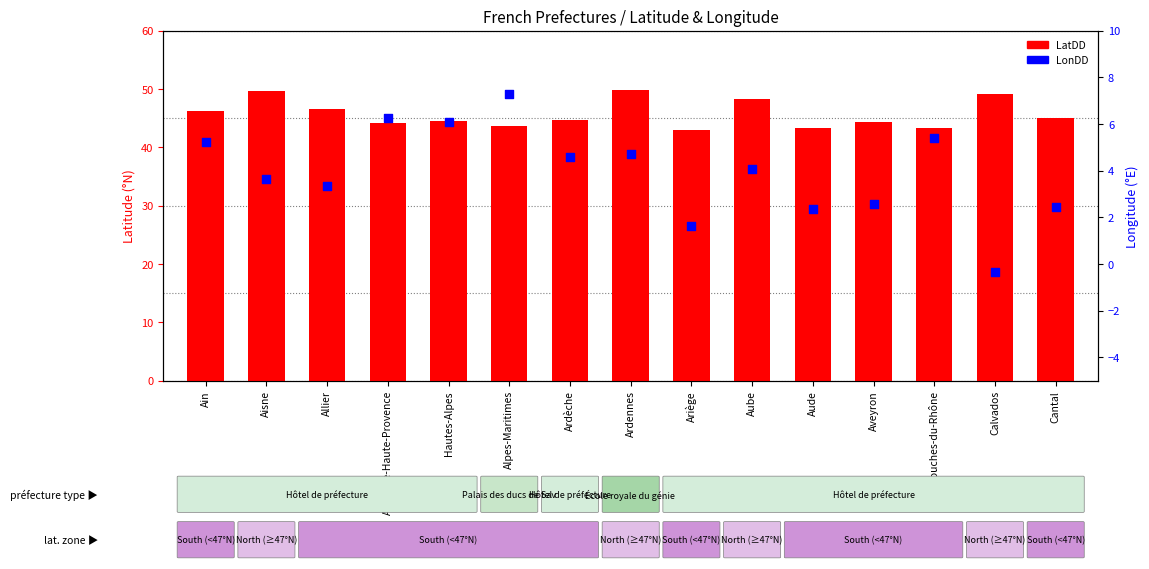

What are all the series names shown in the legend?

LatDD, LonDD